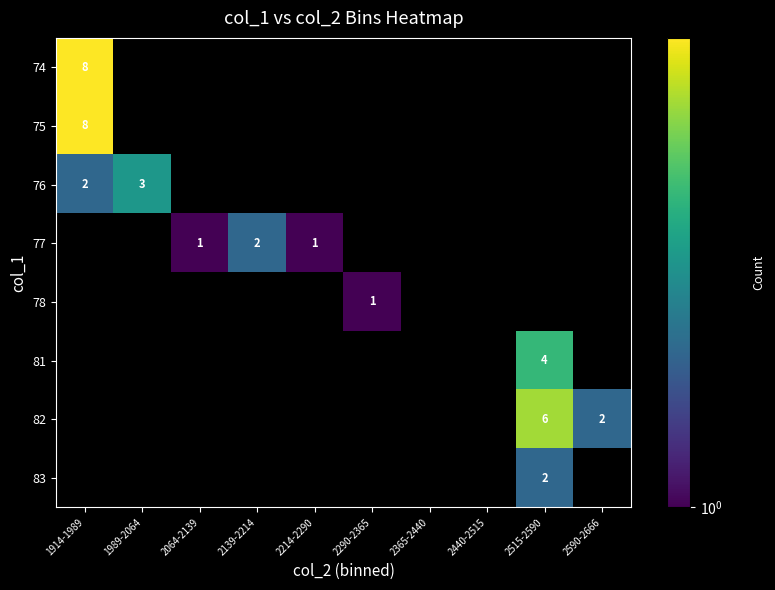

What is the sum of the 77 values at 2139-2214 and 2064-2139?

3